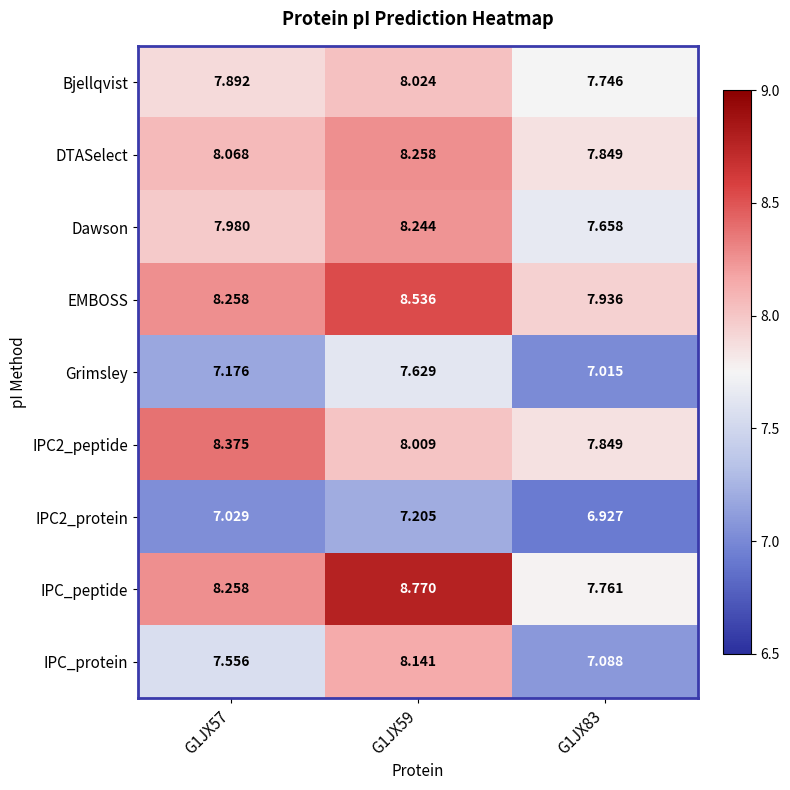

Is the value of DTASelect at G1JX57 greater than the value of Grimsley at G1JX83?

Yes